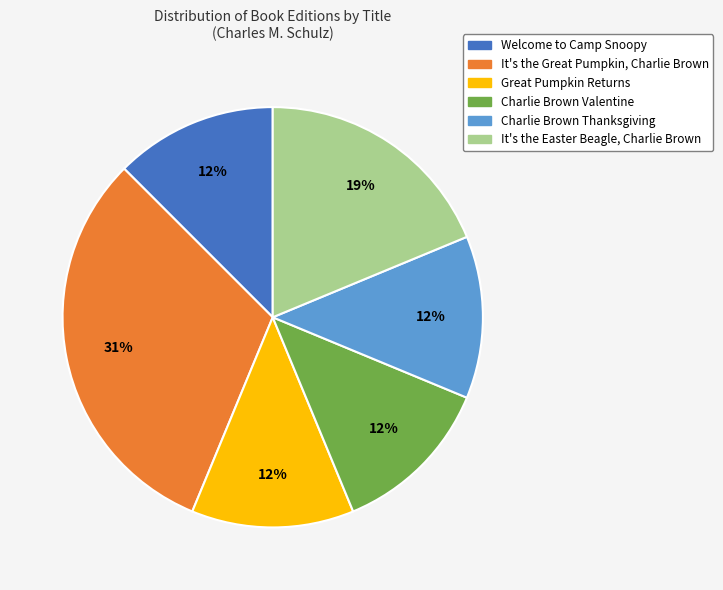

To the nearest percent, what is the difference between the It's the Great Pumpkin, Charlie Brown and Great Pumpkin Returns slice percentages?

19%